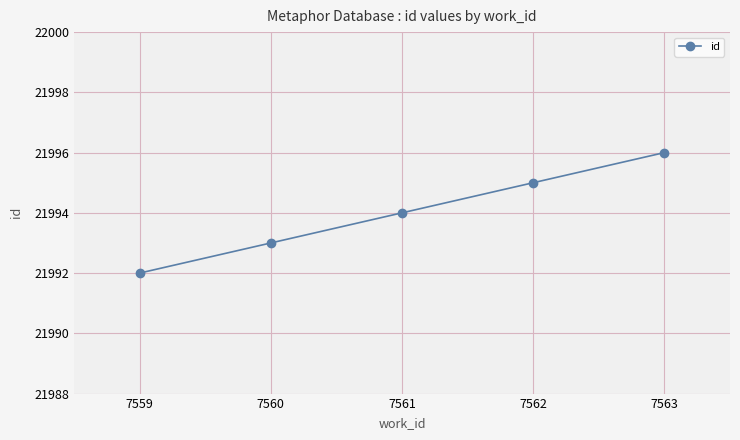

Read the value at 7561.

21994